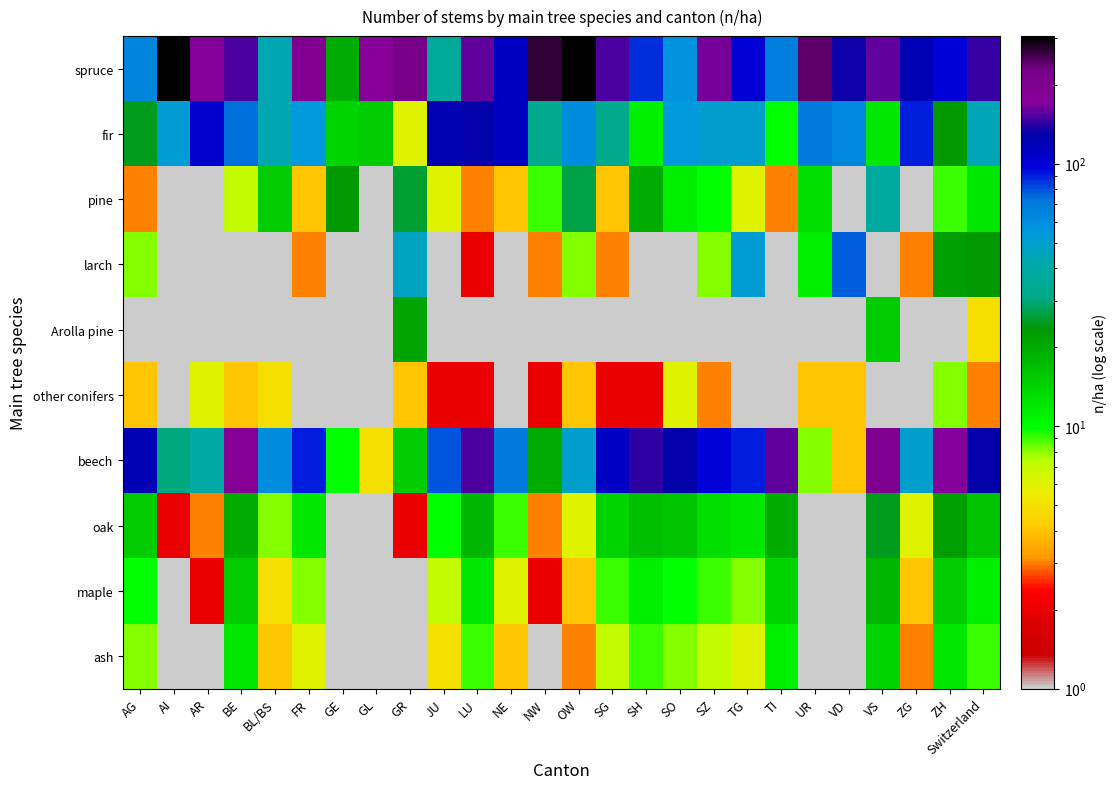

Which series has the largest range (max minus min)?

spruce